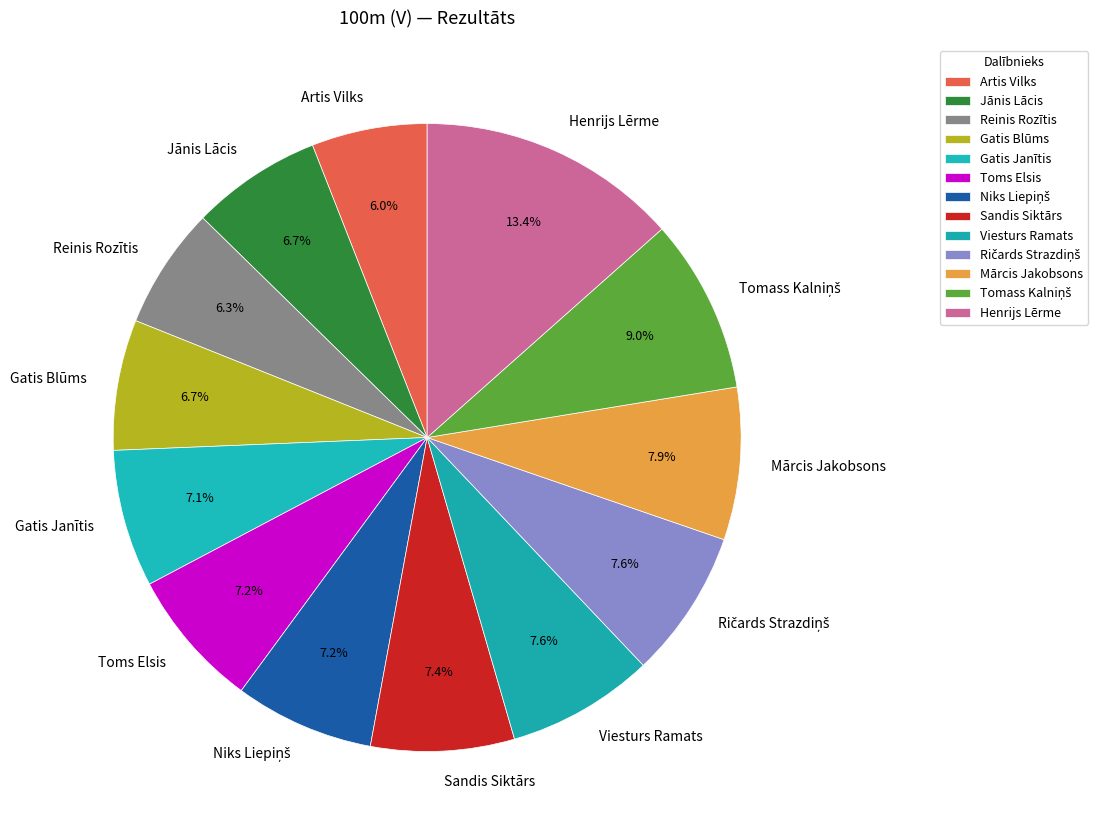

Which category has the biggest portion of the pie?

Henrijs Lērme